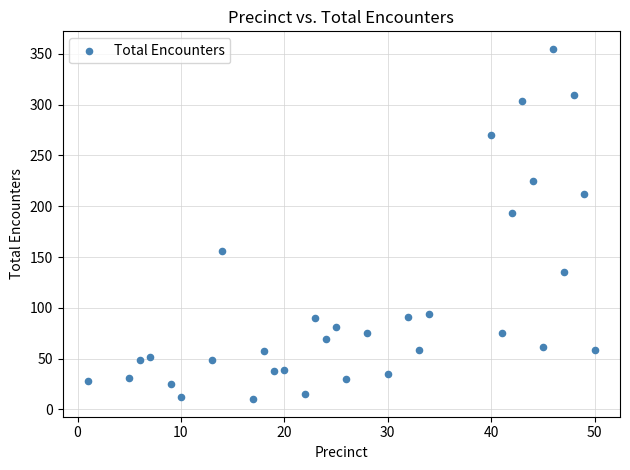

What Y value in the scatter plot is closest to 182?

193